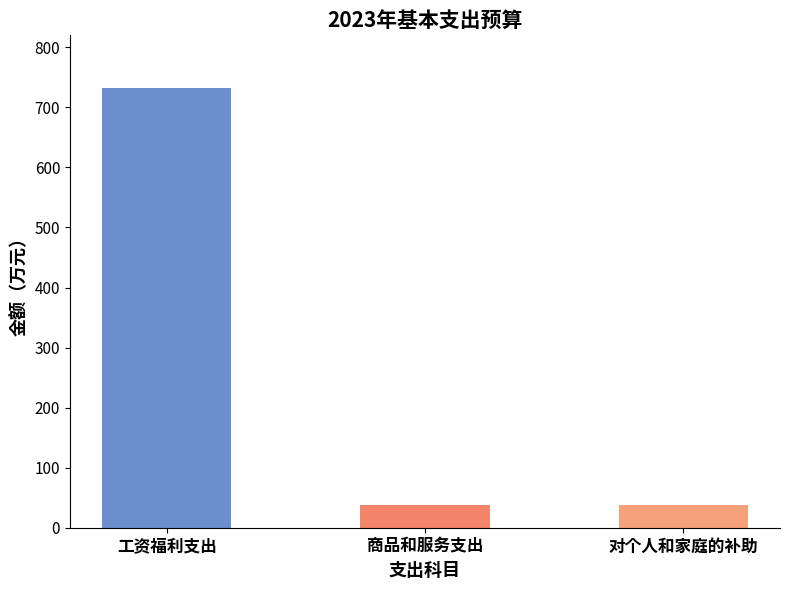

What is the maximum value shown in the chart?

731.8